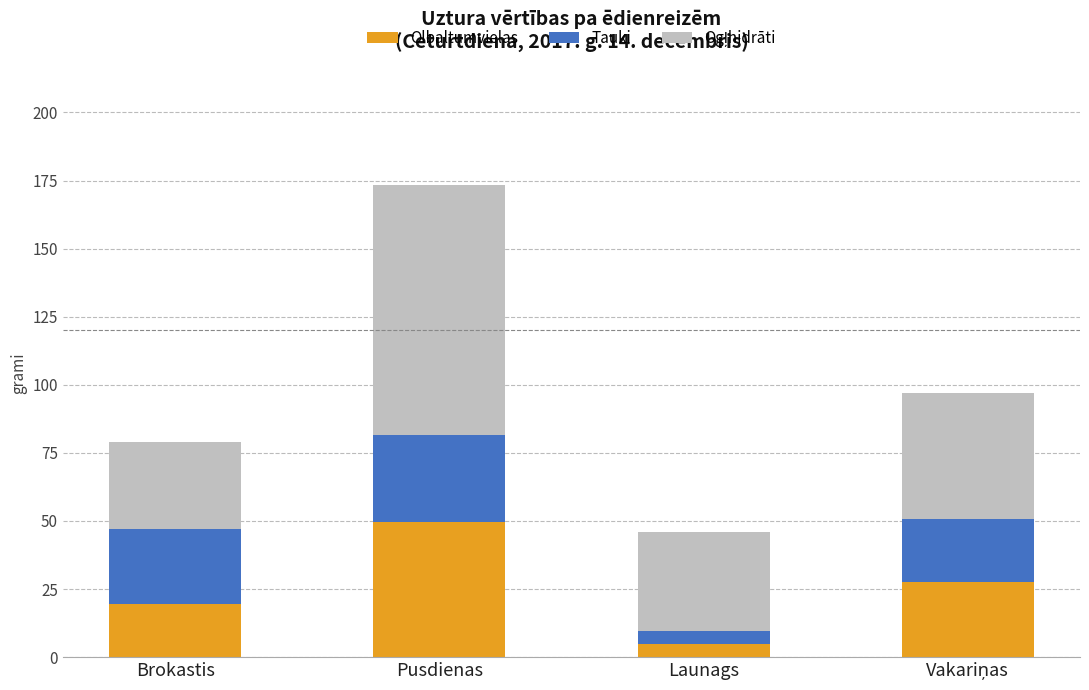

Reading left to right, list the values for the Olbaltumvielas series.

19.4	49.6	5.0	27.5